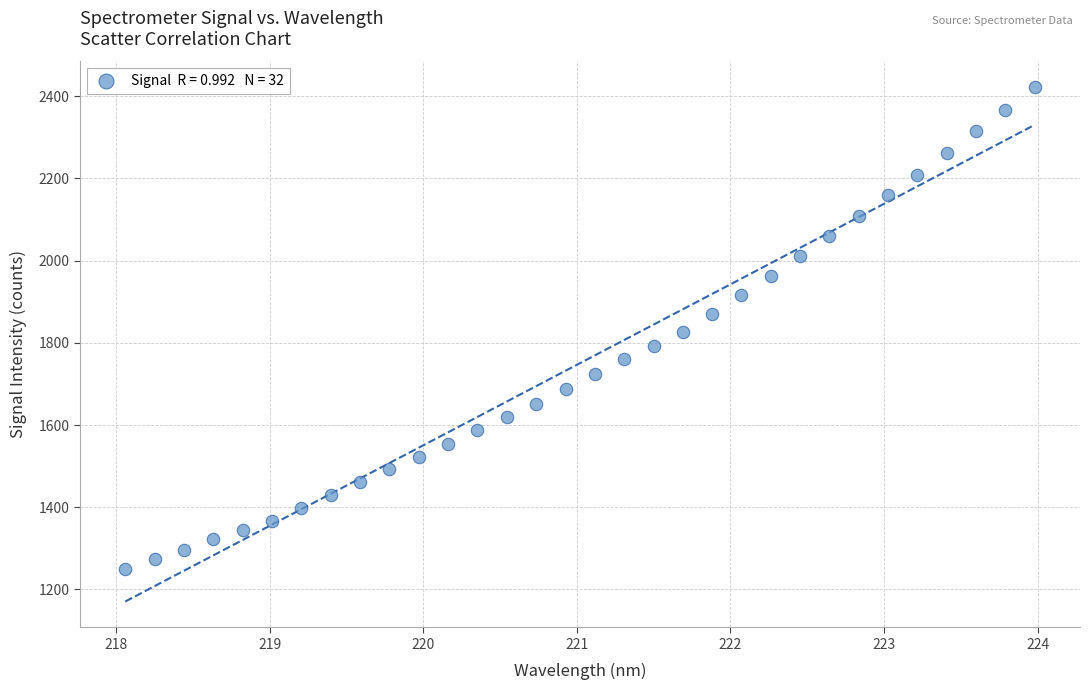

What is the range of Y values (max minus min)?

1172.8